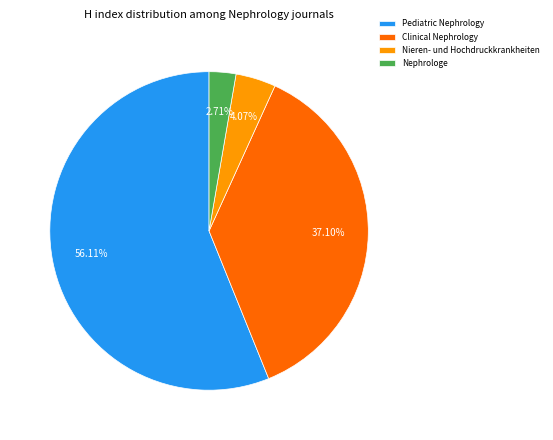

To the nearest percent, what portion does Pediatric Nephrology represent?

56%